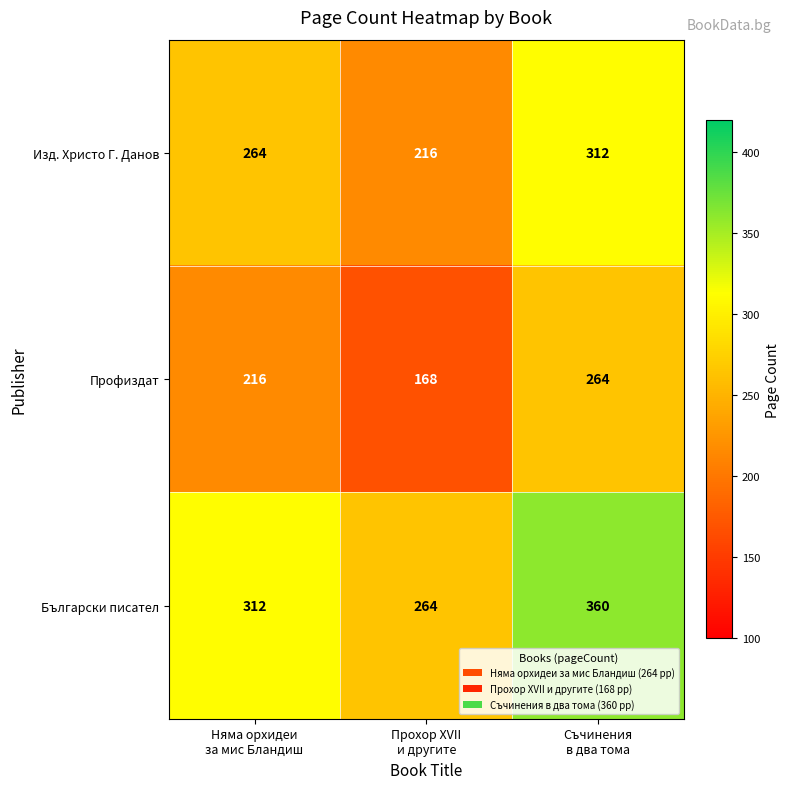

List the series in order of their overall mean, lowest first.

Профиздат, Изд. Христо Г. Данов, Български писател